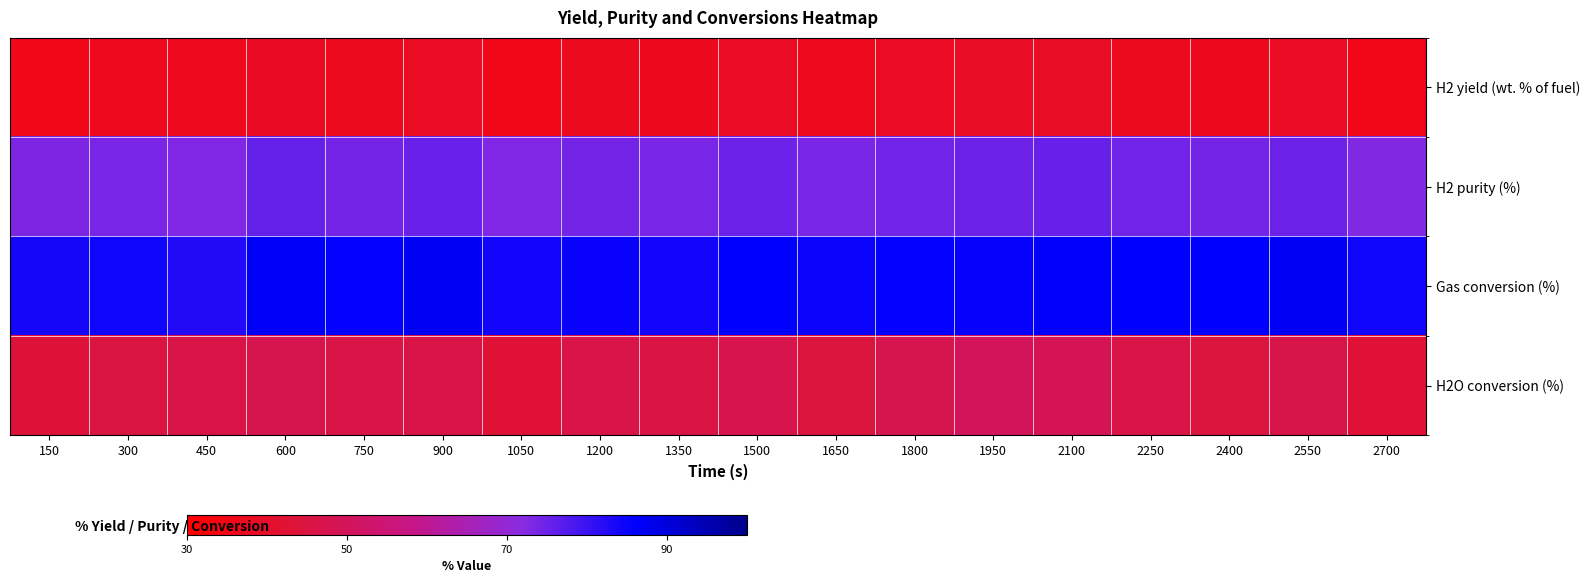

List the series in order of their overall mean, lowest first.

H2 yield (wt. % of fuel), H2O conversion (%), H2 purity (%), Gas conversion (%)